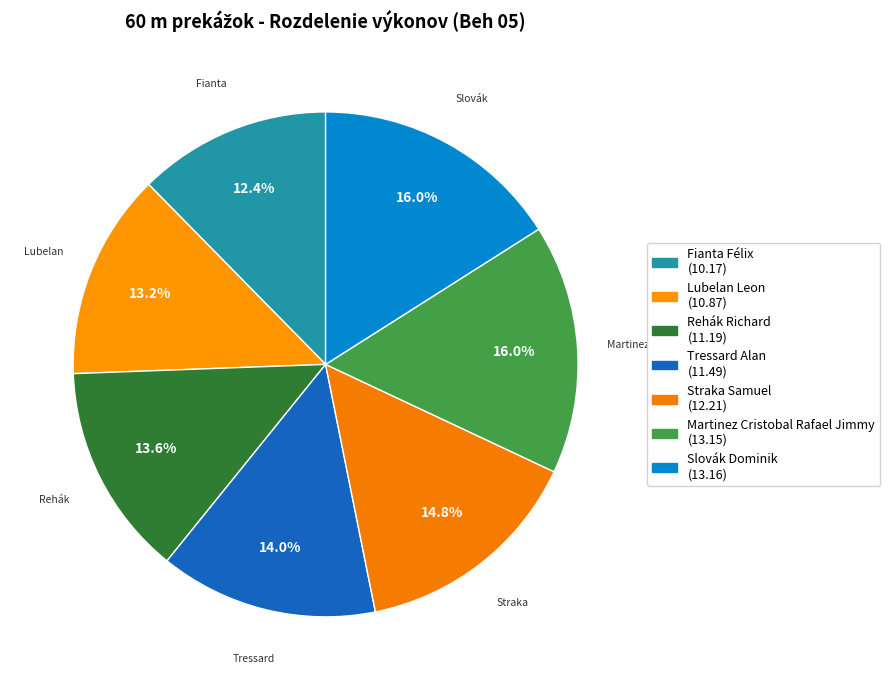

How many slices are in this pie chart?

7